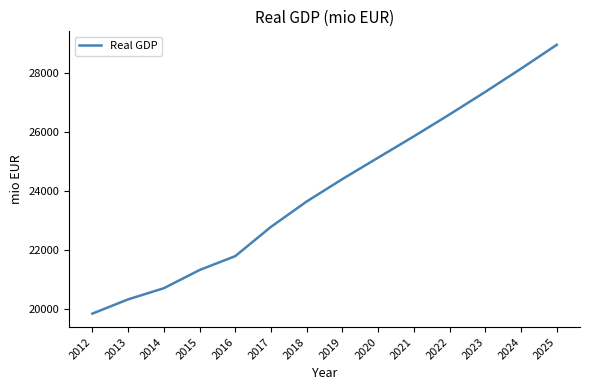

Which label corresponds to the largest value in the chart?

2025